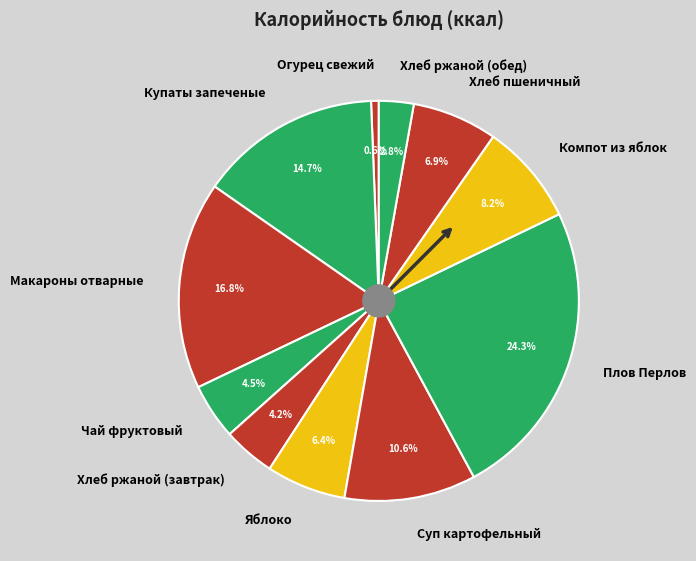

What percentage do Хлеб пшеничный and Макароны отварные together represent?

23.7%